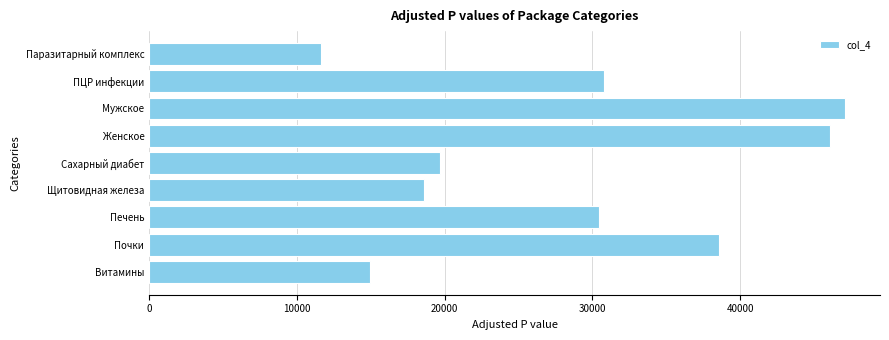

Read the value at ПЦР инфекции, to the nearest 10.

30800